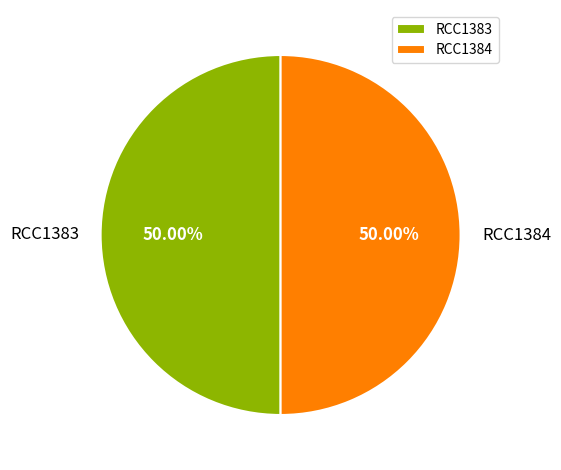

Is the sum of RCC1383 and RCC1384 greater than half?

Yes